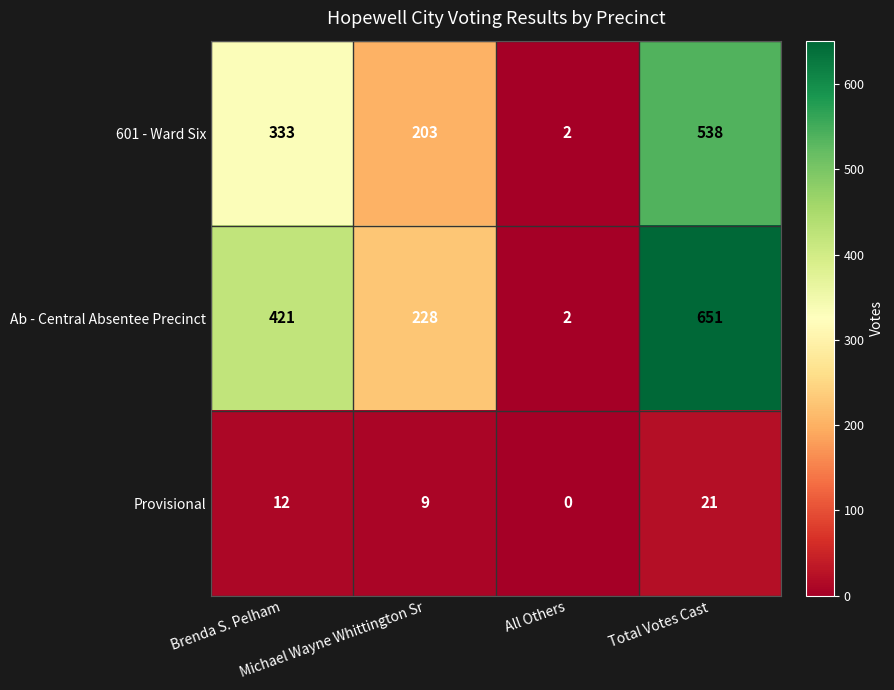

Which series has the largest total across all categories?

Ab - Central Absentee Precinct